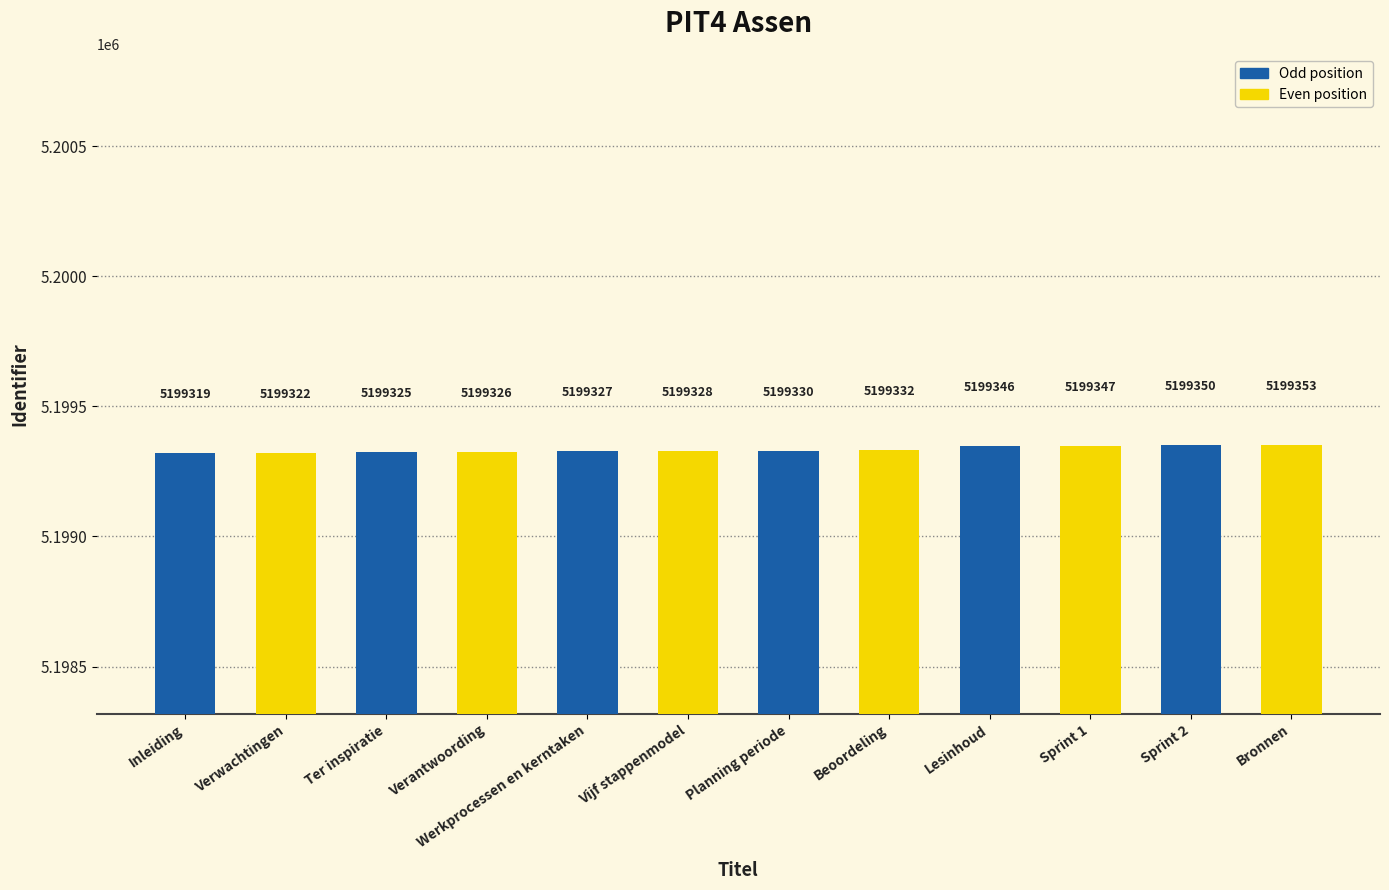

What is the change in value from Beoordeling to Bronnen?

+21